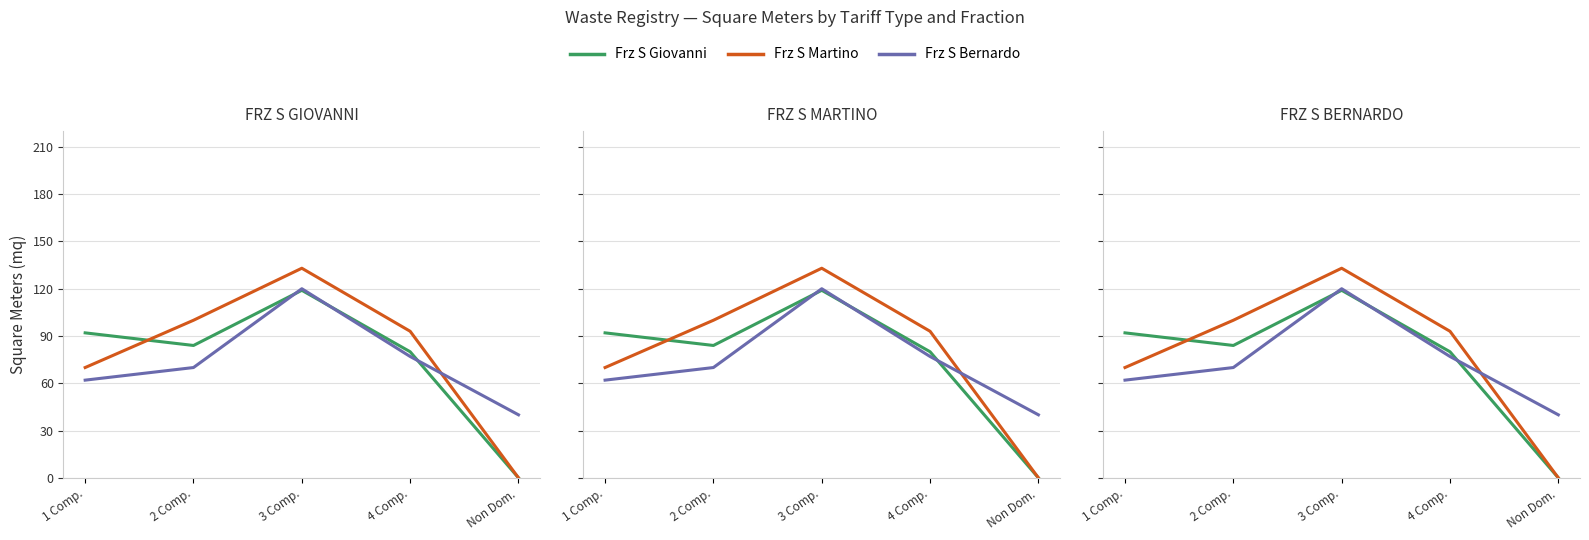

Between which two adjacent categories do Frz S Martino and Frz S Bernardo first intersect?

4 Comp. and Non Dom.